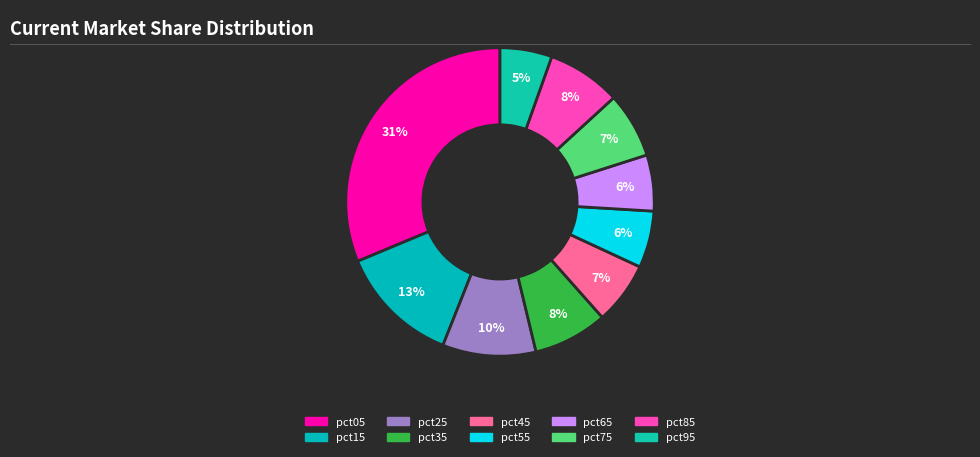

Does pct25 represent more than half of the total?

No